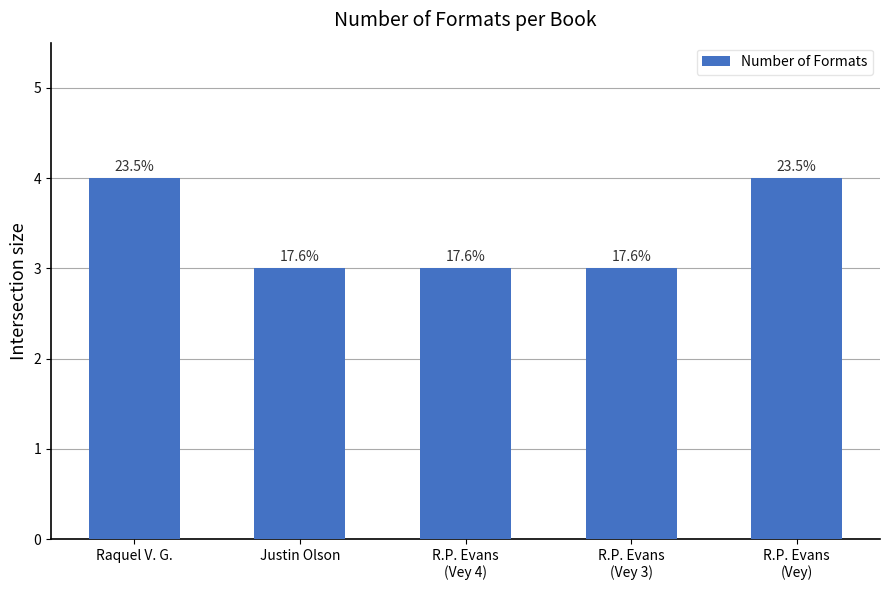

What is the smallest value displayed?

3